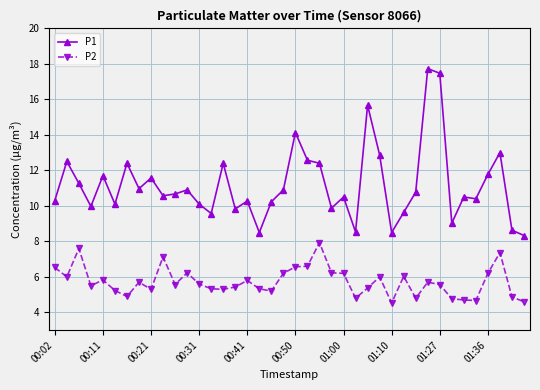

Which series has the largest range (max minus min)?

P1